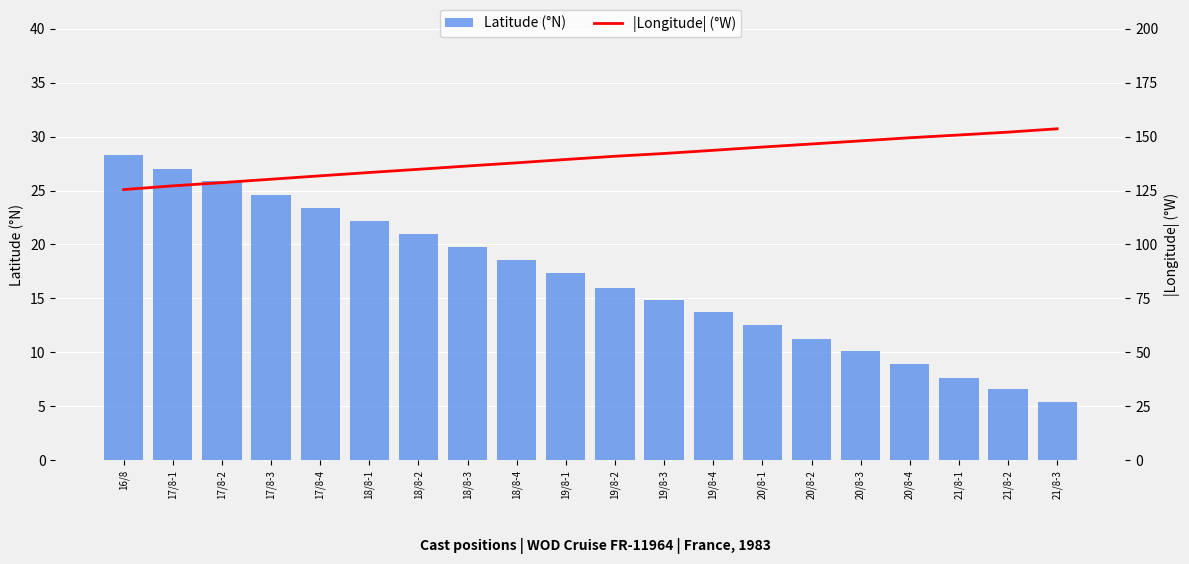

Reading left to right, extract all data points from this chart.

Latitude (°N): 28.3	27.0	25.9	24.6	23.4	22.1	20.9	19.8	18.6	17.4	15.9	14.8	13.7	12.5	11.3	10.1	8.9	7.7	6.6	5.4
|Longitude| (°W): 125.5	127.2	128.7	130.2	131.8	133.4	134.8	136.4	137.8	139.4	140.9	142.2	143.7	145.2	146.6	148.0	149.5	150.8	152.1	153.6